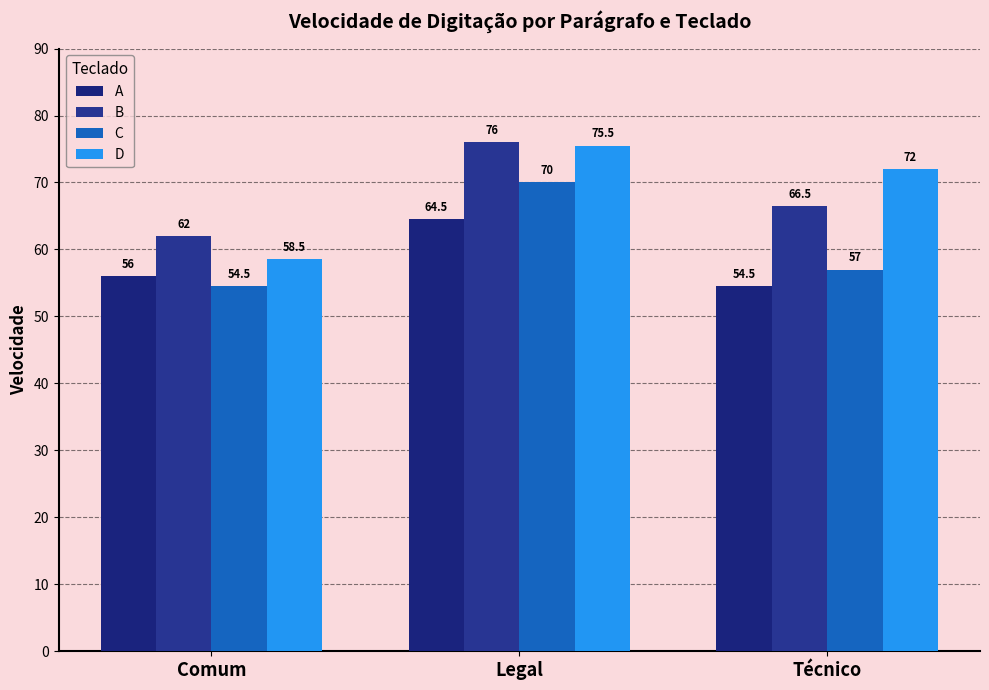

What is the label of the 1st bar from the right?

Técnico